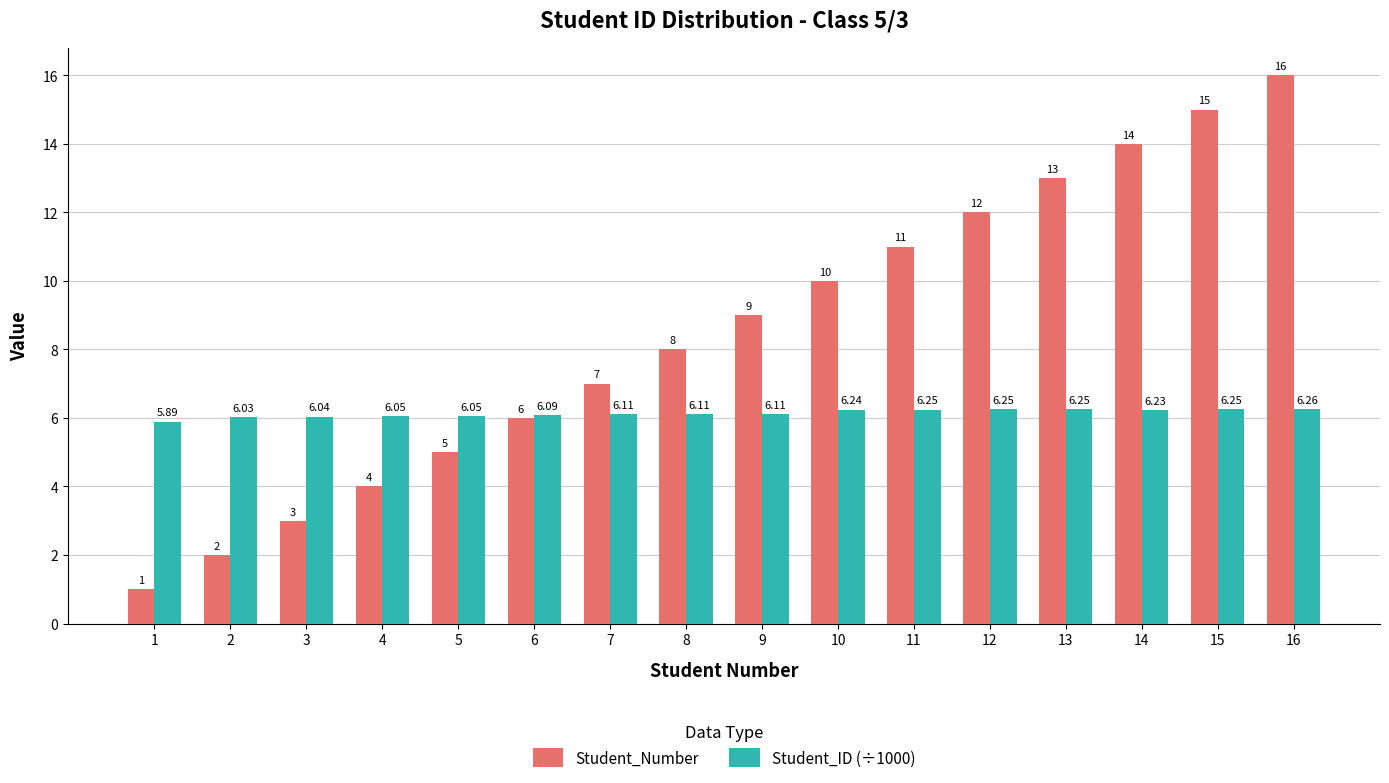

Which series changed the most between 3 and 14?

Student_Number